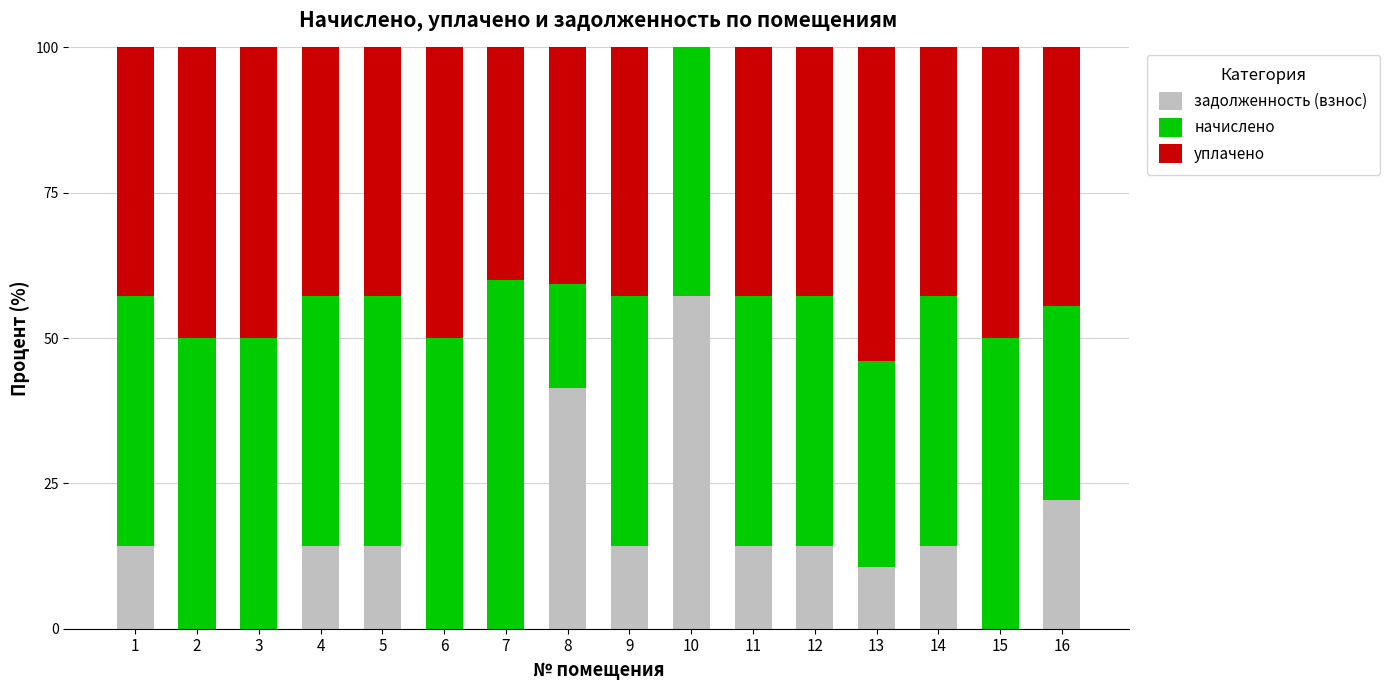

The задолженность (взнос) series shows 3.4 at 4. True or false?

False